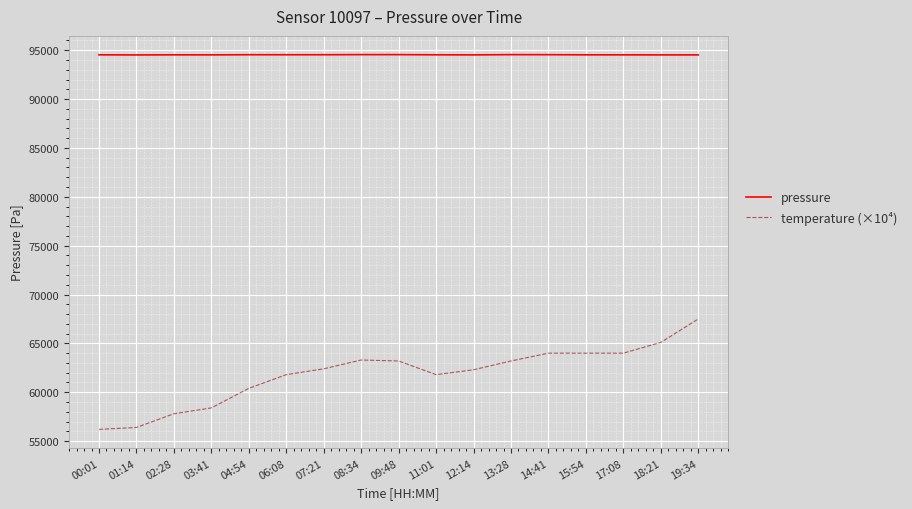

What is the spread (max minus min) of values at 19:34?

27021.5